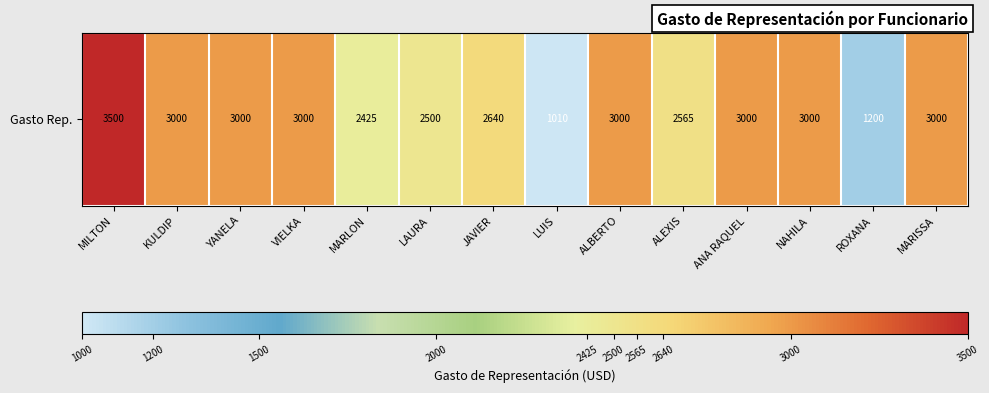

At which category does the chart reach its peak across all series?

MILTON